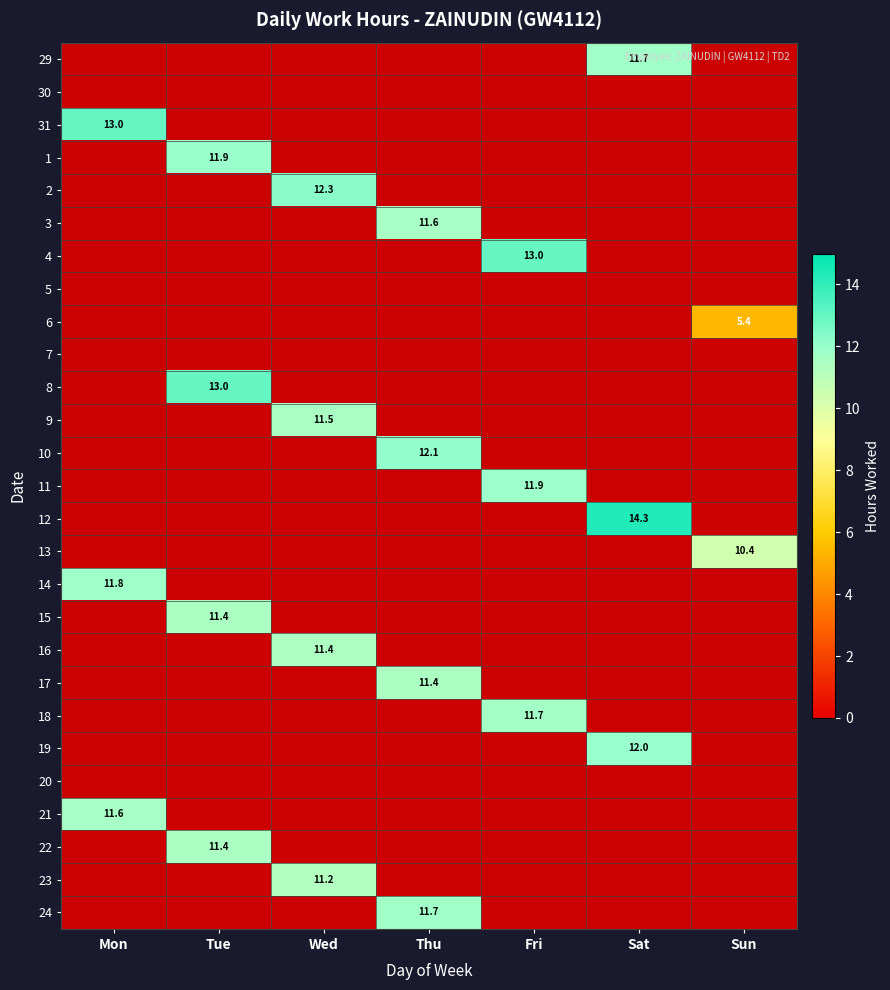

What is the spread (max minus min) of values at Wed?

12.3